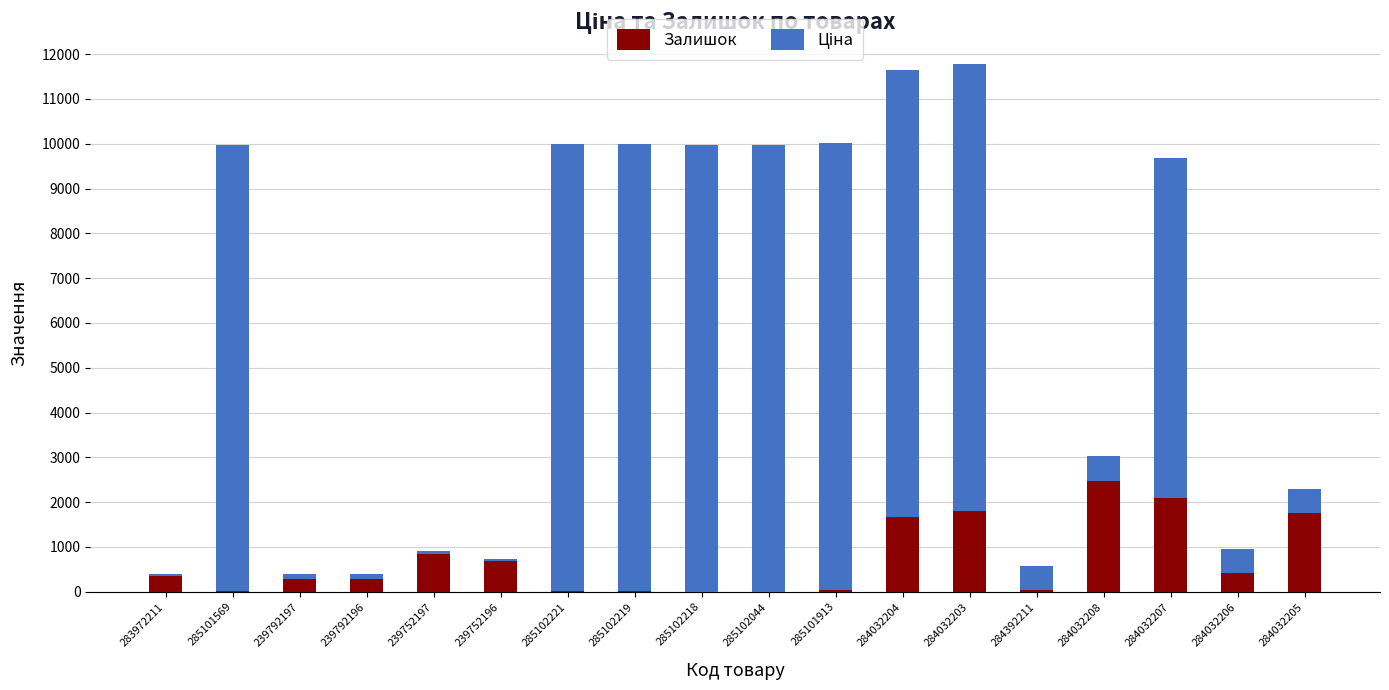

What is the highest value of the Залишок series?

2483.0